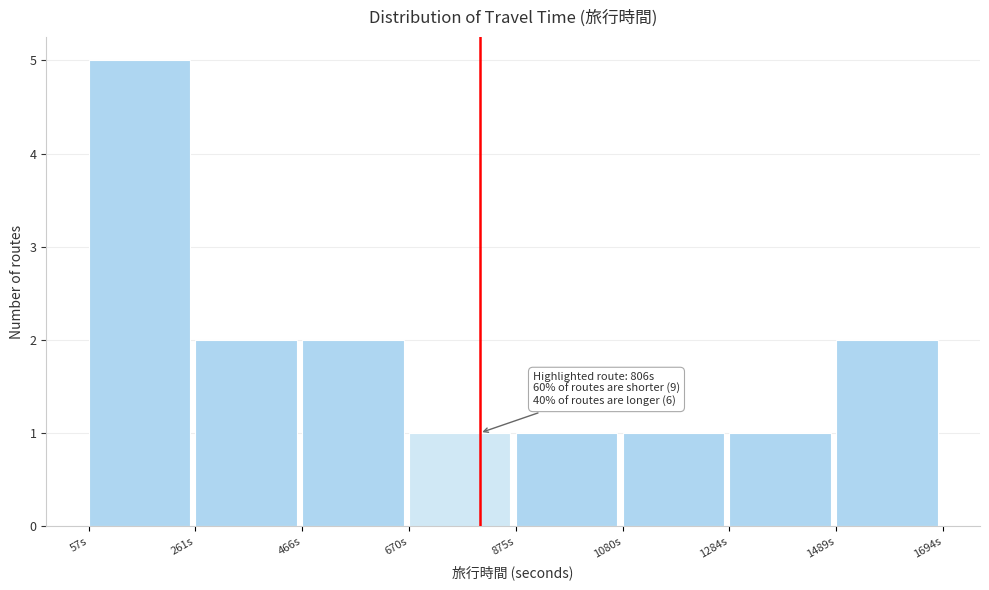

Over which range of the x-axis is the bar tallest?

50 to 250